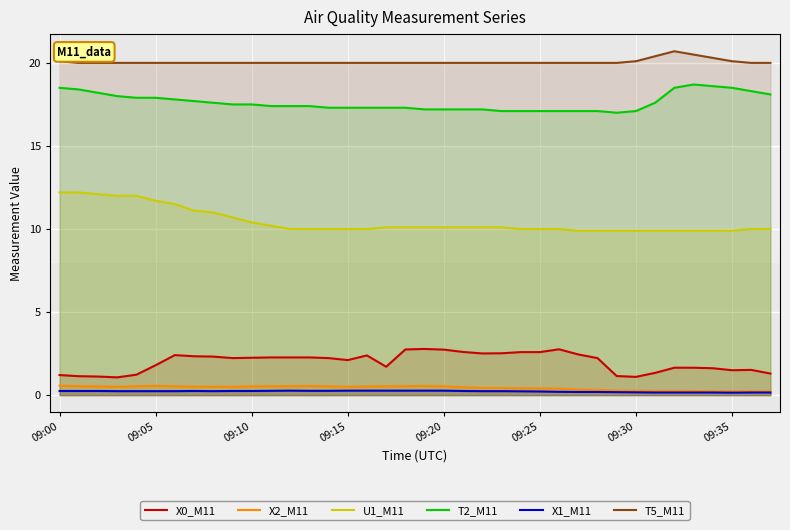

At which category is the sum across all series the highest?

09:00